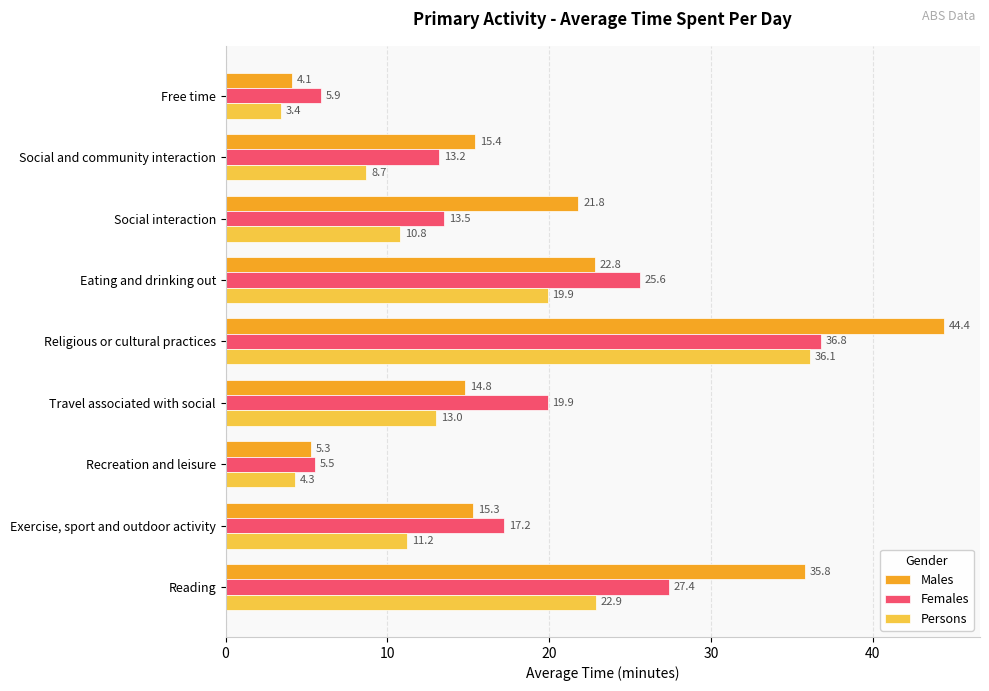

At which label is Males closest to 24?

Eating and drinking out